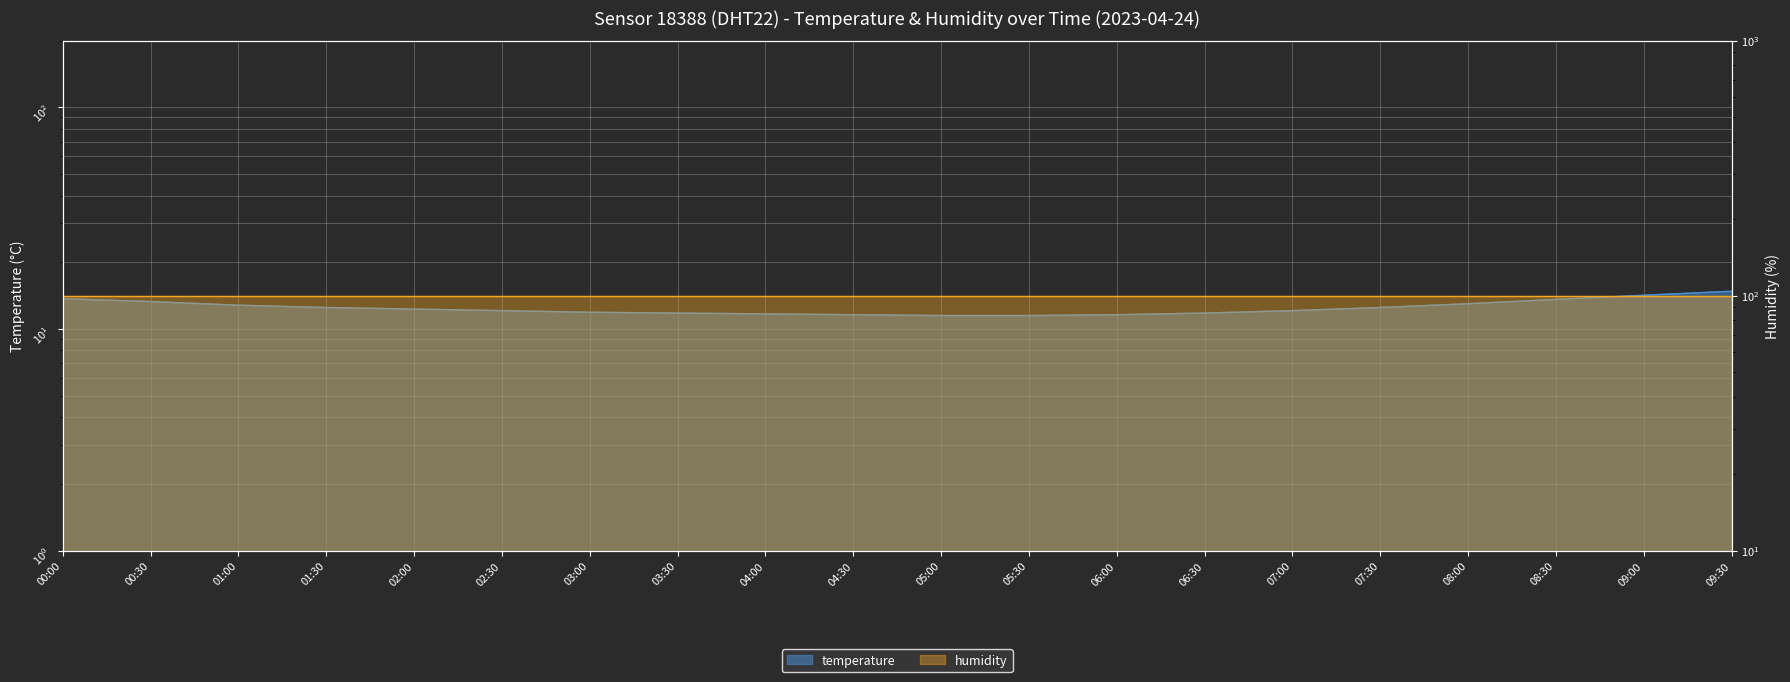

Rank the categories by value from lowest to highest.

05:00, 05:30, 04:30, 06:00, 04:00, 03:30, 06:30, 03:00, 02:30, 07:00, 02:00, 01:30, 07:30, 01:00, 08:00, 00:30, 08:30, 00:00, 09:00, 09:30